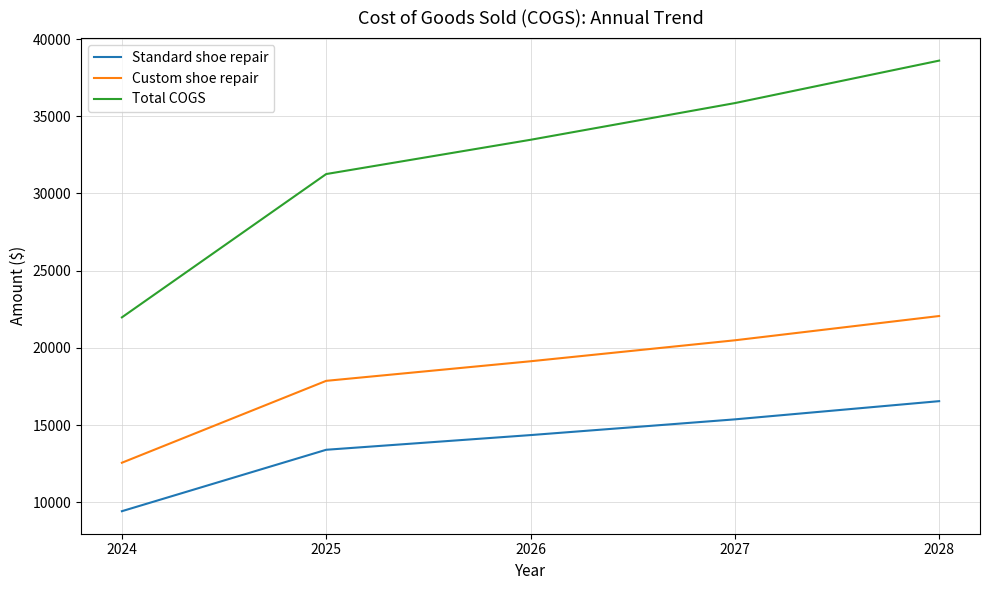

The Standard shoe repair series shows 13396.9 at 2025. True or false?

True